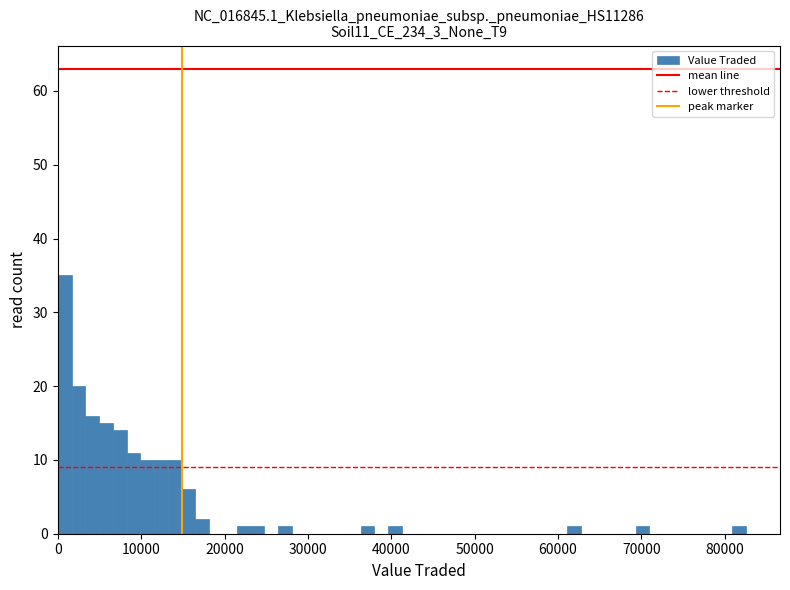

Read against the x-axis, roughly where is the centre of the tallest bar?

1000